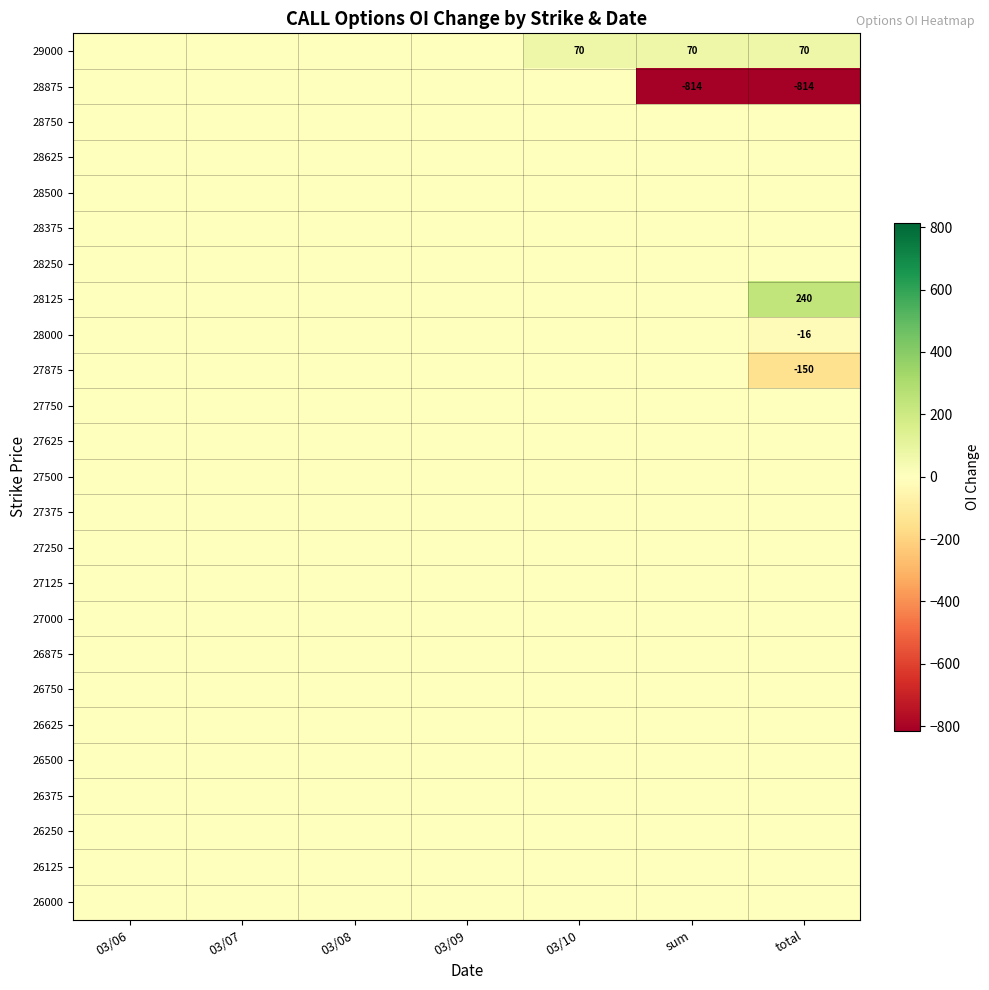

What is the sum of all 27875 values?

-150